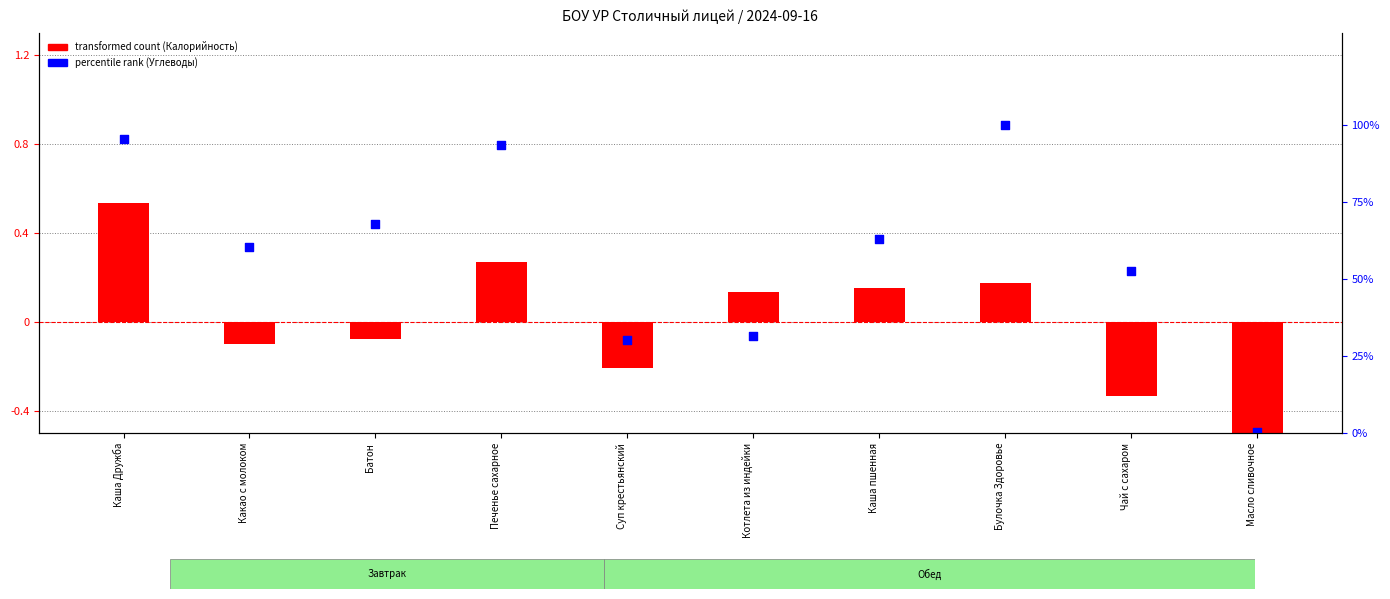

What are all the series names shown in the legend?

transformed count (Калорийность), percentile rank (Углеводы)